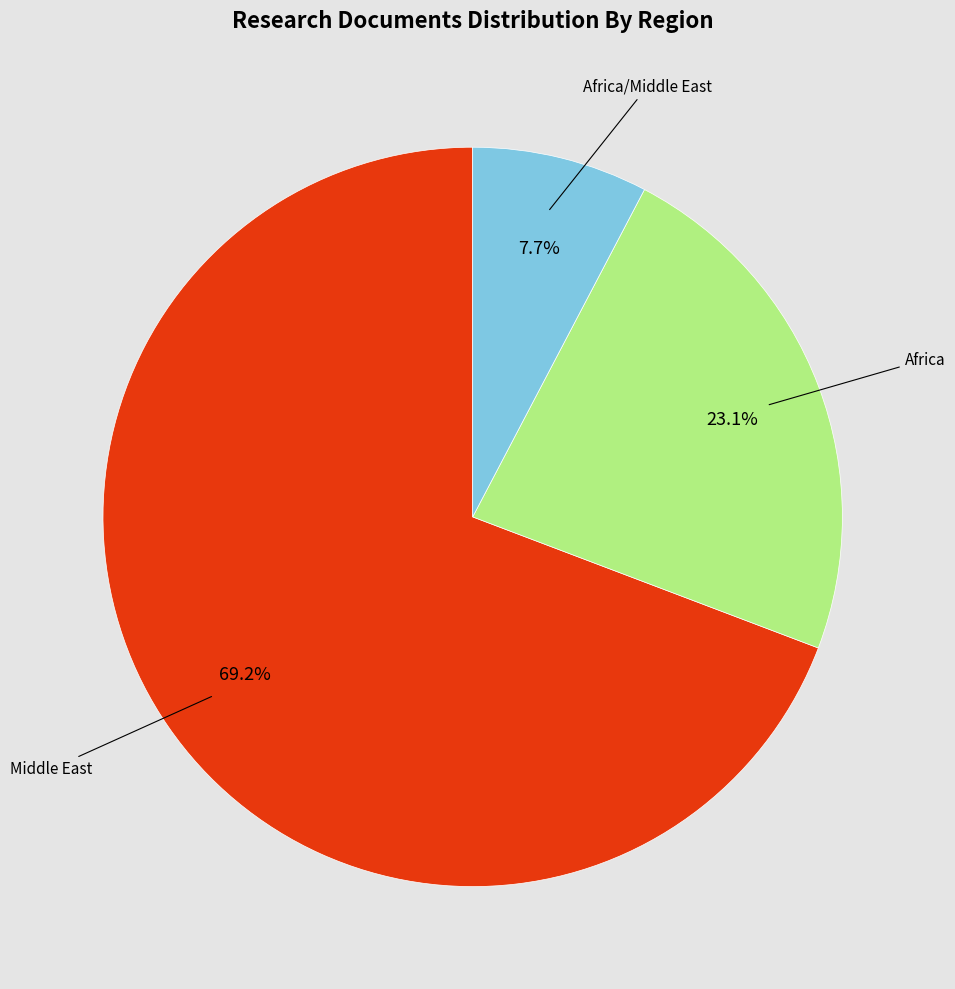

Is there a majority slice in this chart?

Yes